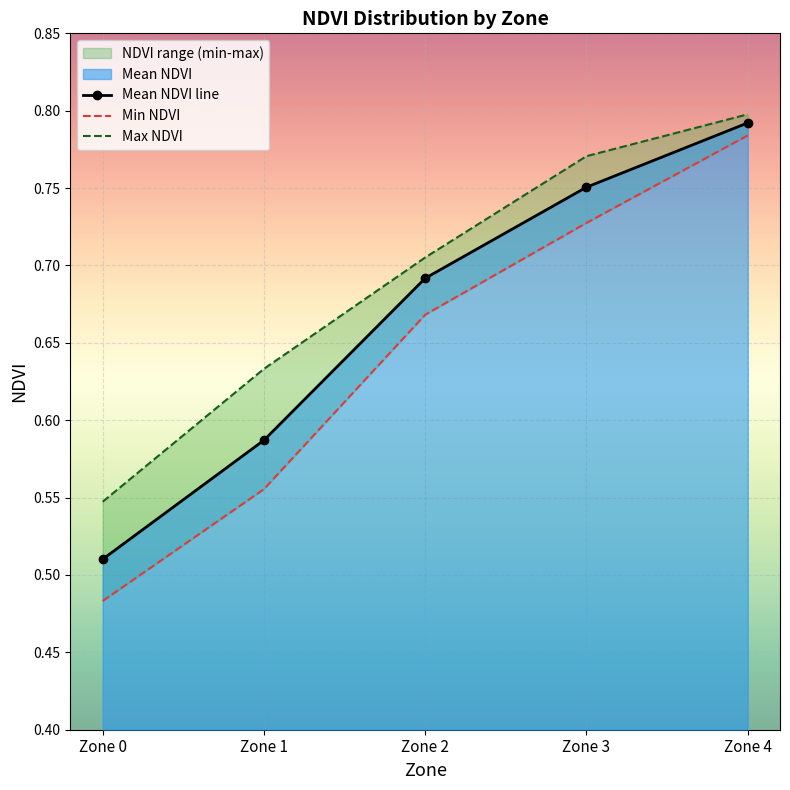

Reading left to right, list all the values displayed in this chart.

Mean NDVI line: 0.5	0.6	0.7	0.8	0.8
Min NDVI: 0.5	0.6	0.7	0.7	0.8
Max NDVI: 0.5	0.6	0.7	0.8	0.8